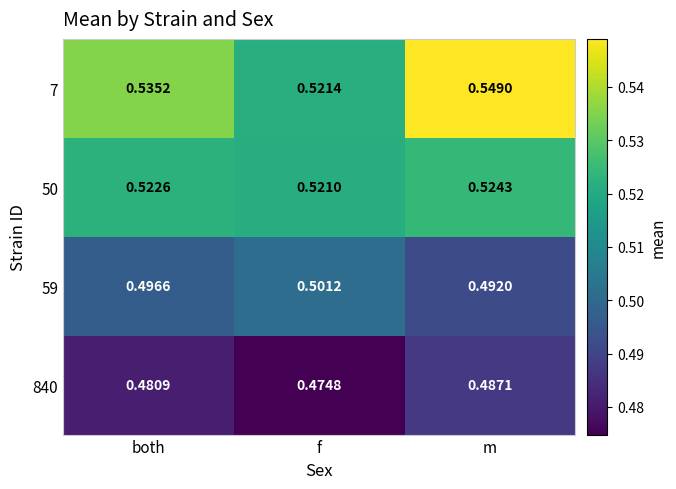

At which label does 59 reach its peak?

f